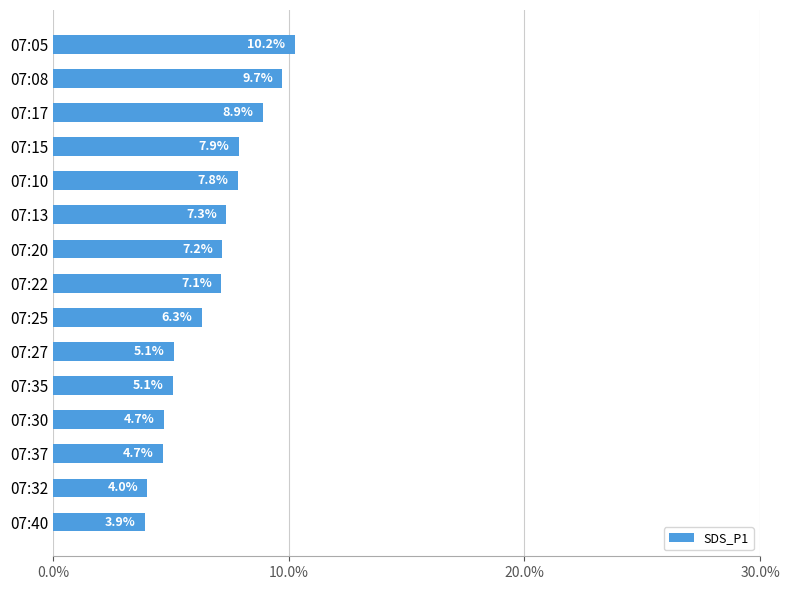

Reading top to bottom, what are all the values shown in this chart?

07:05=10.2	07:08=9.7	07:17=8.9	07:15=7.9	07:10=7.8	07:13=7.3	07:20=7.2	07:22=7.1	07:25=6.3	07:27=5.1	07:35=5.1	07:30=4.7	07:37=4.7	07:32=4.0	07:40=3.9